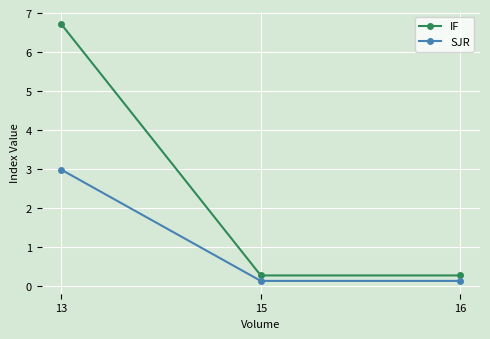

Is the value of SJR at 16 greater than the value of IF at 15?

No